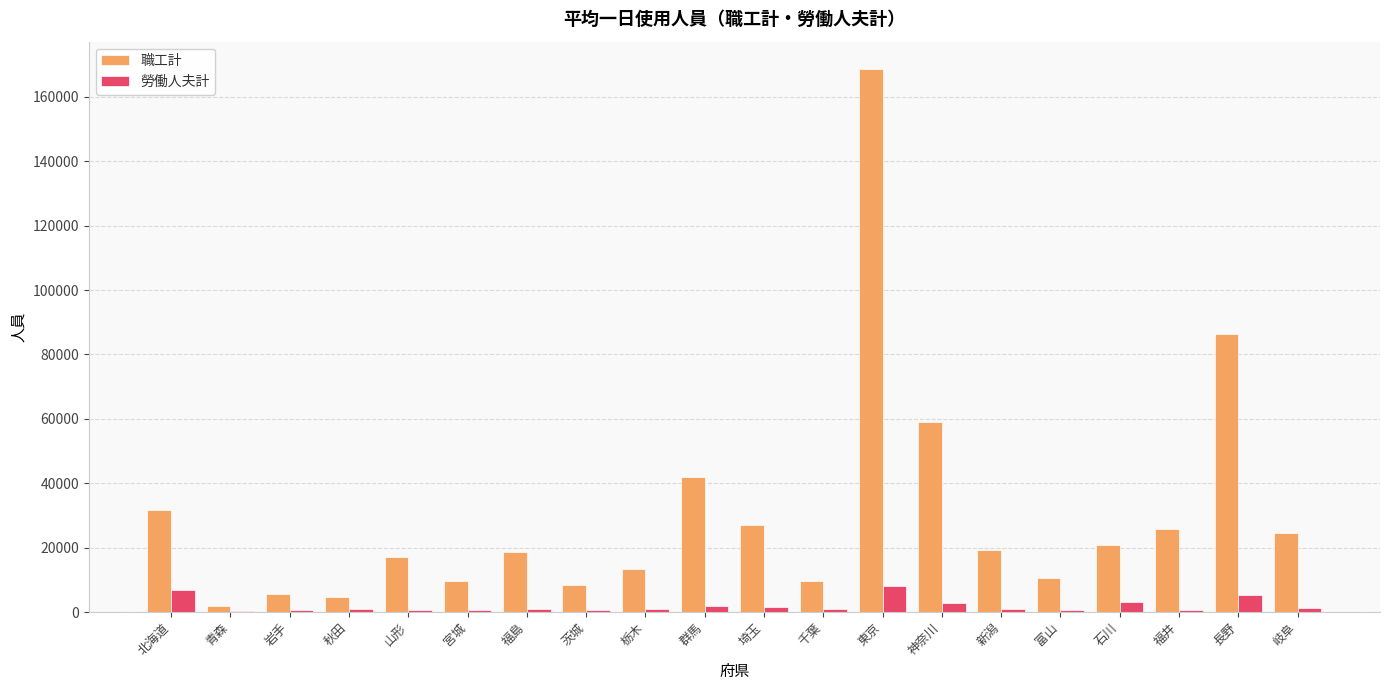

Which series changed the most between 群馬 and 埼玉?

職工計